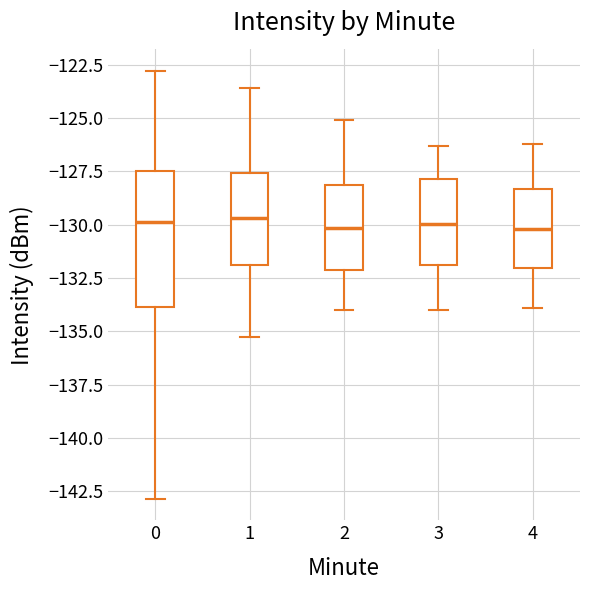

Where does the median line of the box at x = 0 sit on the y-axis? The values are not printed on the chart, so give them approximately, as read against the axis.

-130.0